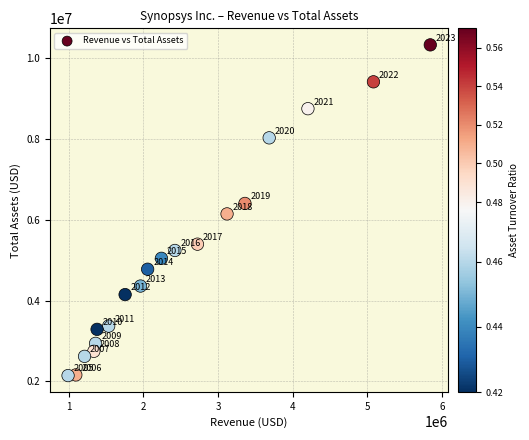

What is the range of Y values (max minus min)?

8191655